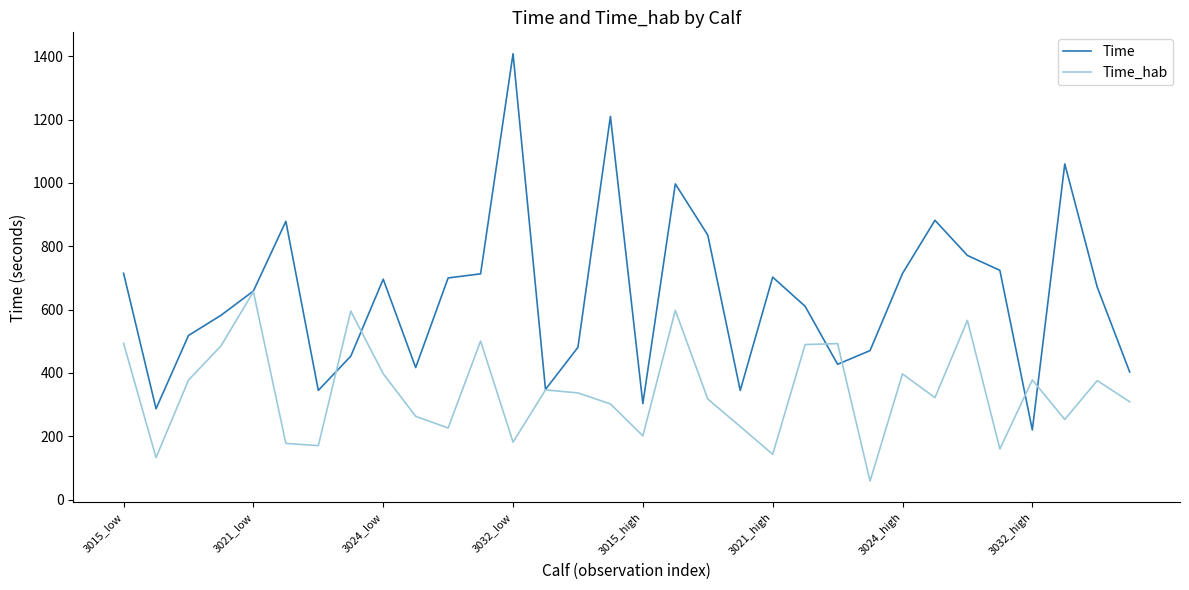

What is the maximum value for Time?

1408.0